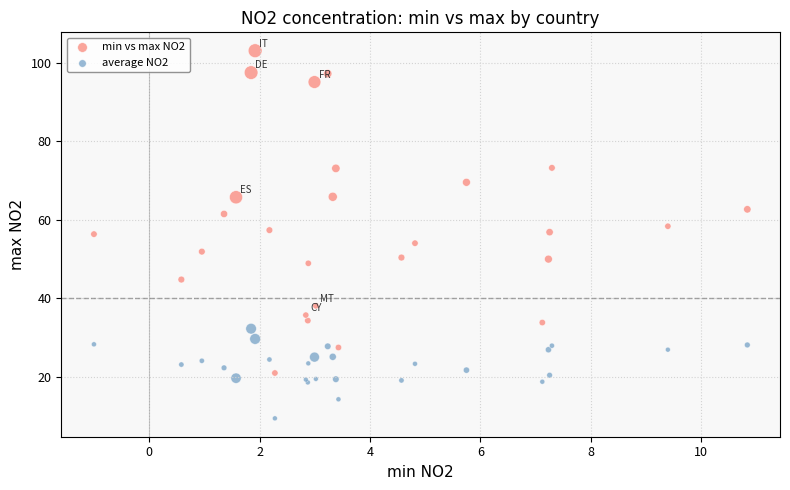

What are all the series names shown in the legend?

min vs max NO2, average NO2